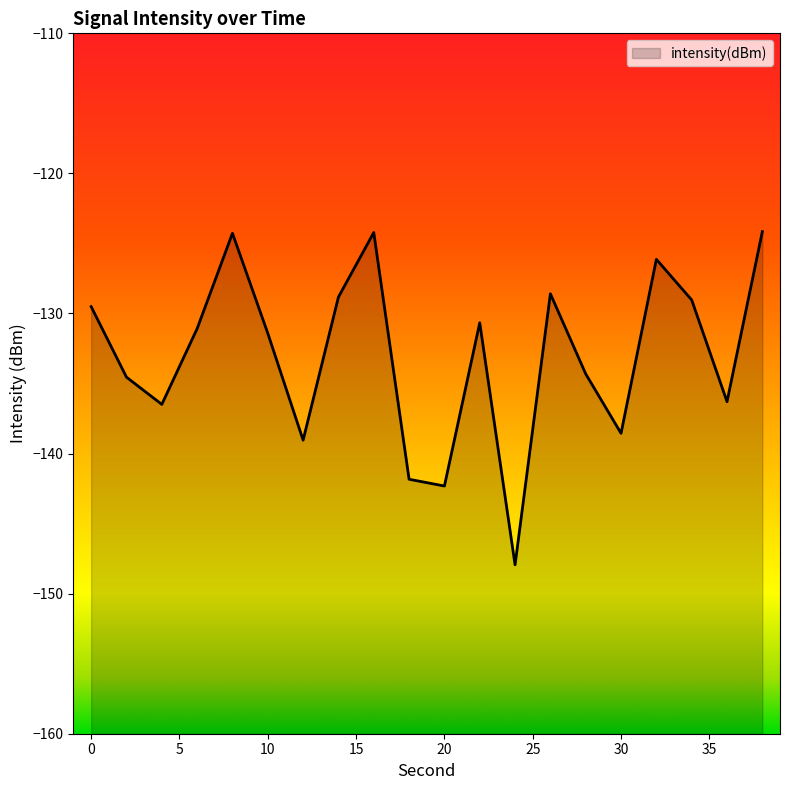

What is the sum of the values at 34 and 18?

-270.9